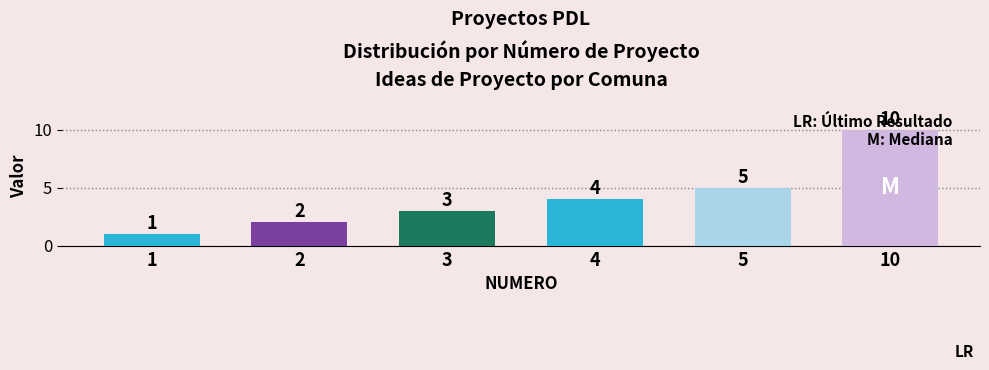

List the labels in order of value, smallest first.

1, 2, 3, 4, 5, 10